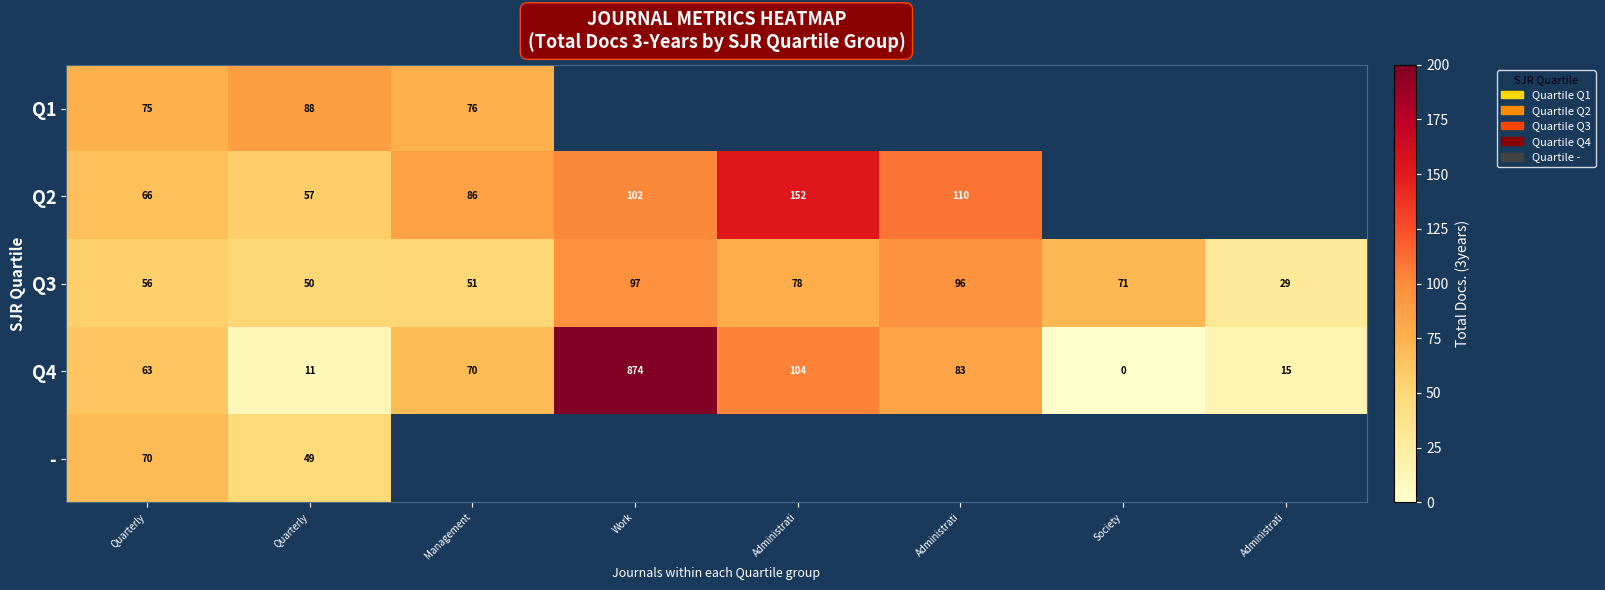

How many data points in Q3 are less than 71?

4